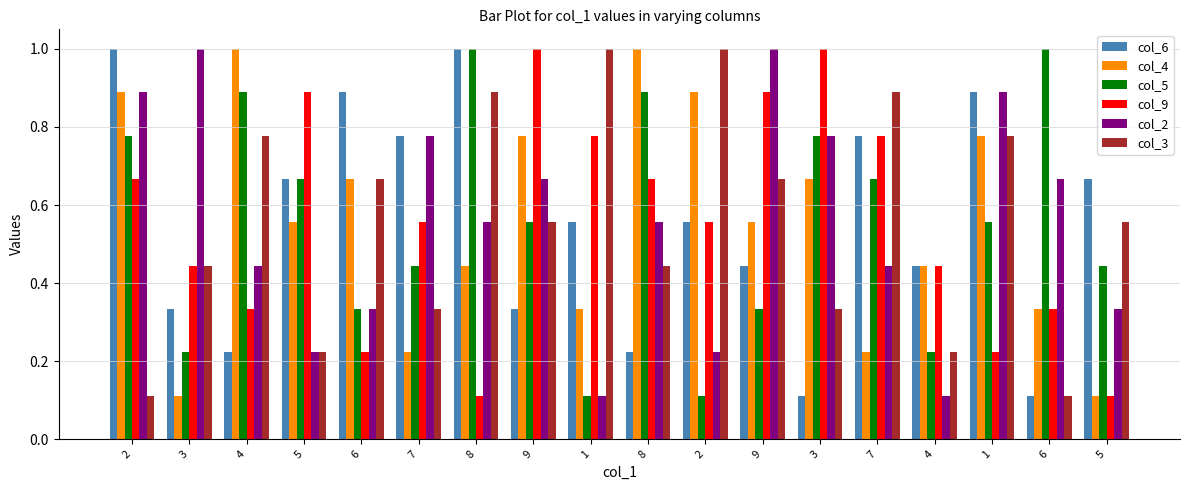

What are all the series names shown in the legend?

col_6, col_4, col_5, col_9, col_2, col_3